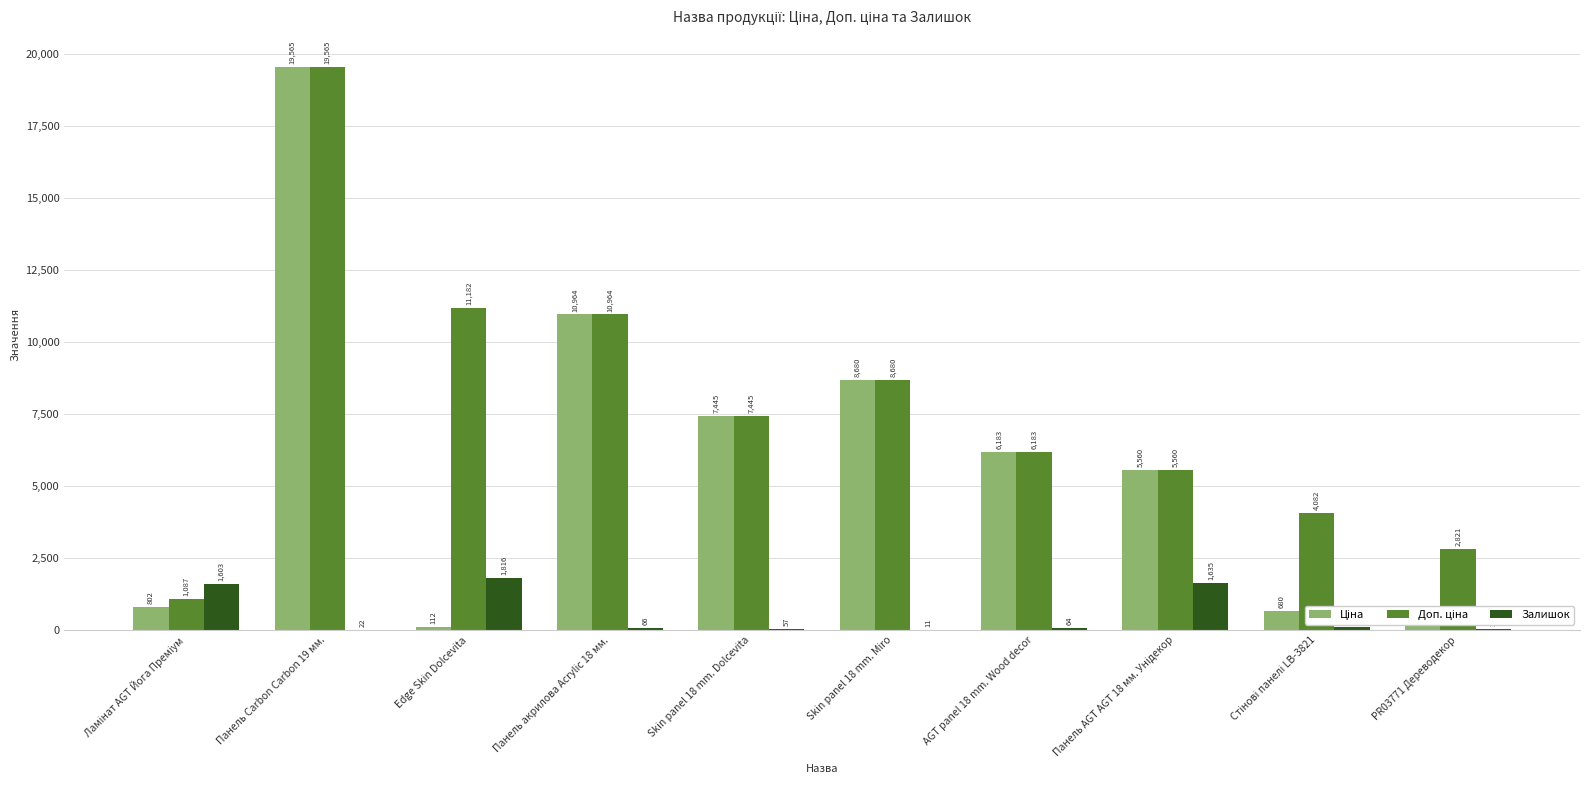

At which category is the sum across all series the highest?

Панель Carbon Carbon 19 мм.